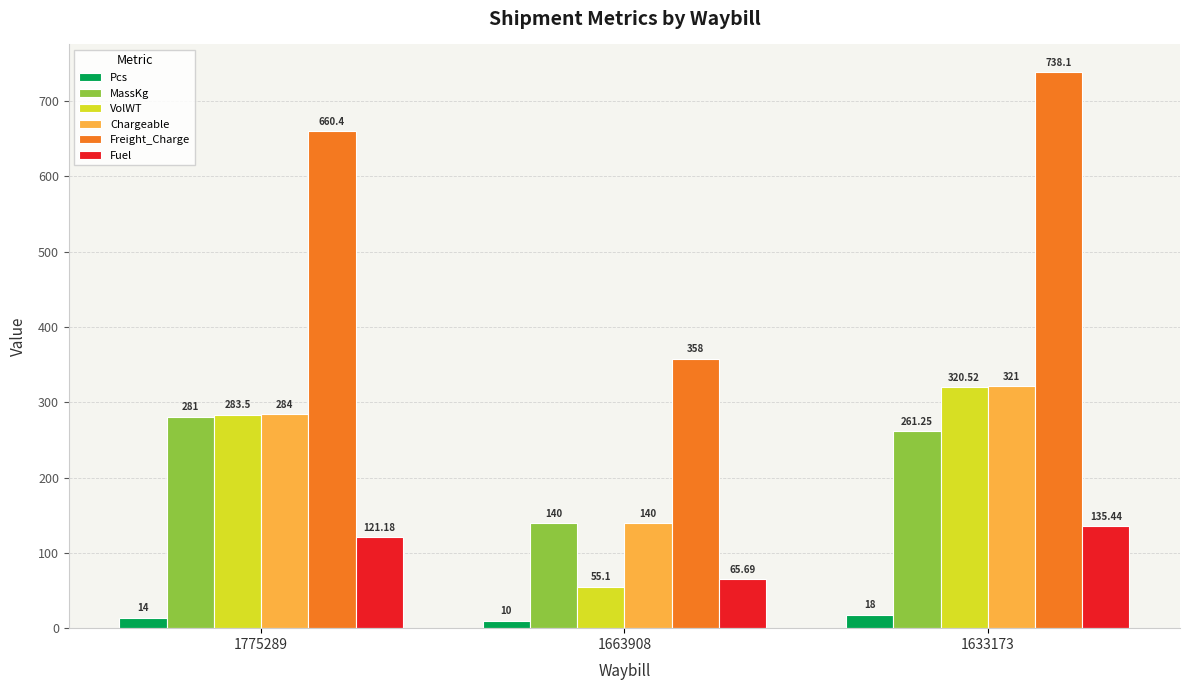

Which series has the largest range (max minus min)?

Freight_Charge